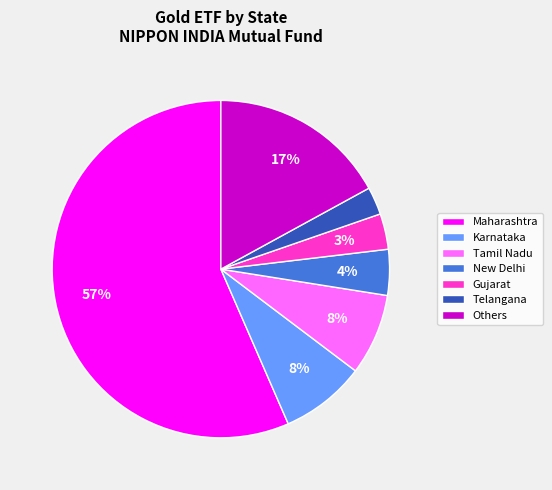

To the nearest percent, what percentage of the pie is Maharashtra?

57%